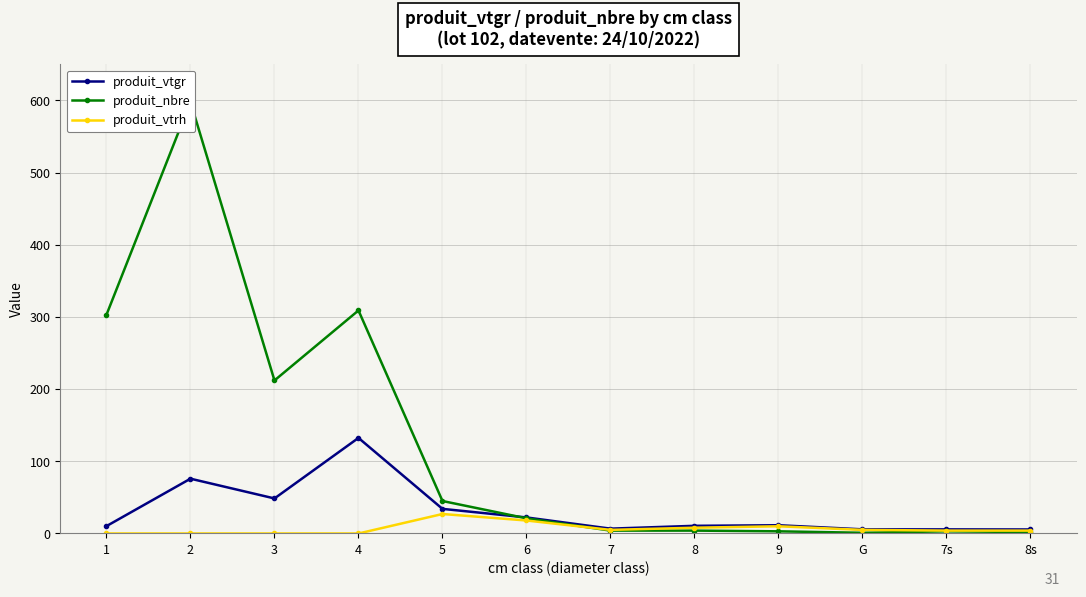

Between 3 and 5, which is larger?

3